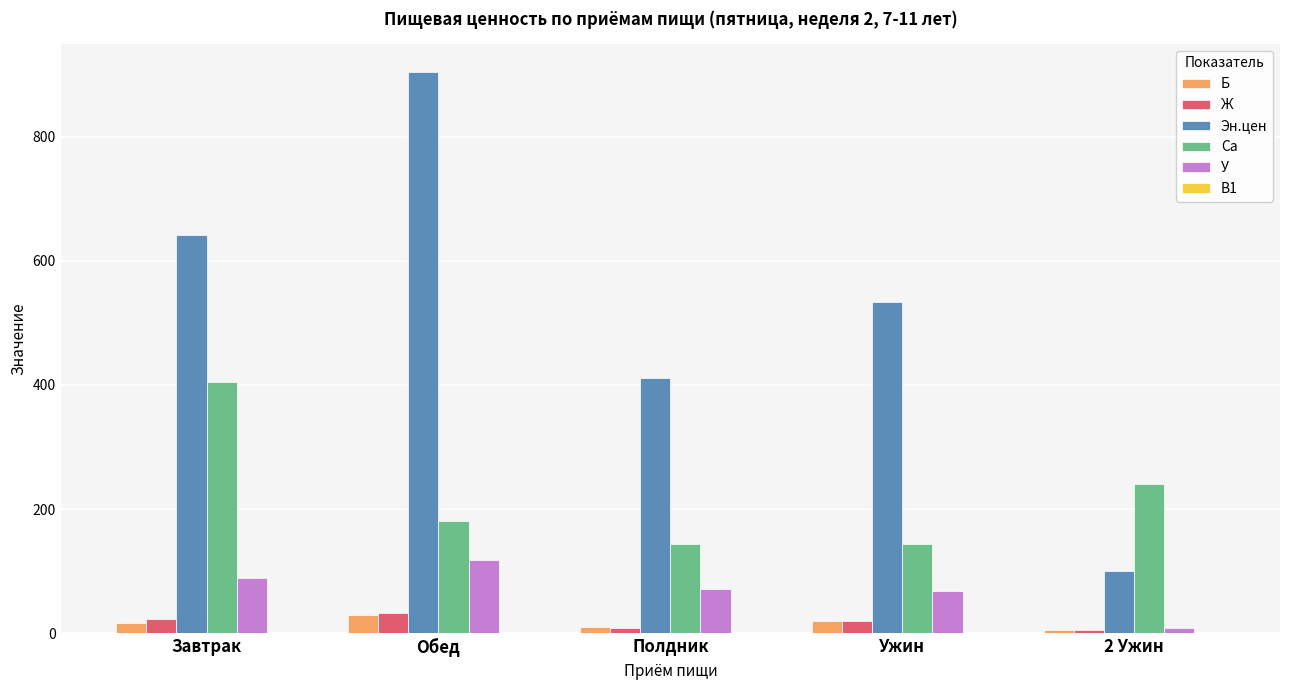

What is the greatest value displayed?

903.8